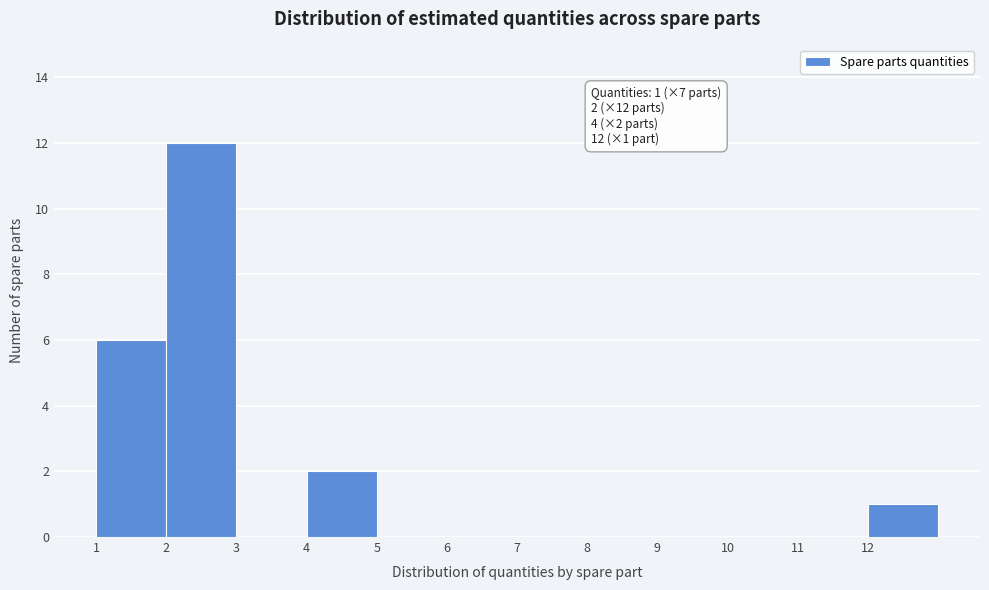

Over which range of the x-axis is the bar tallest?

2 to 3